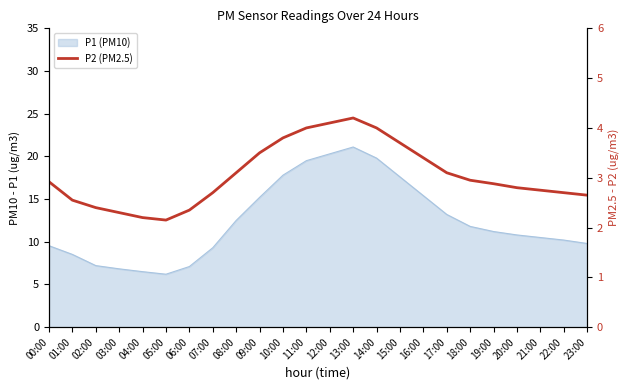

What is the label of the 3rd point from the right?

21:00